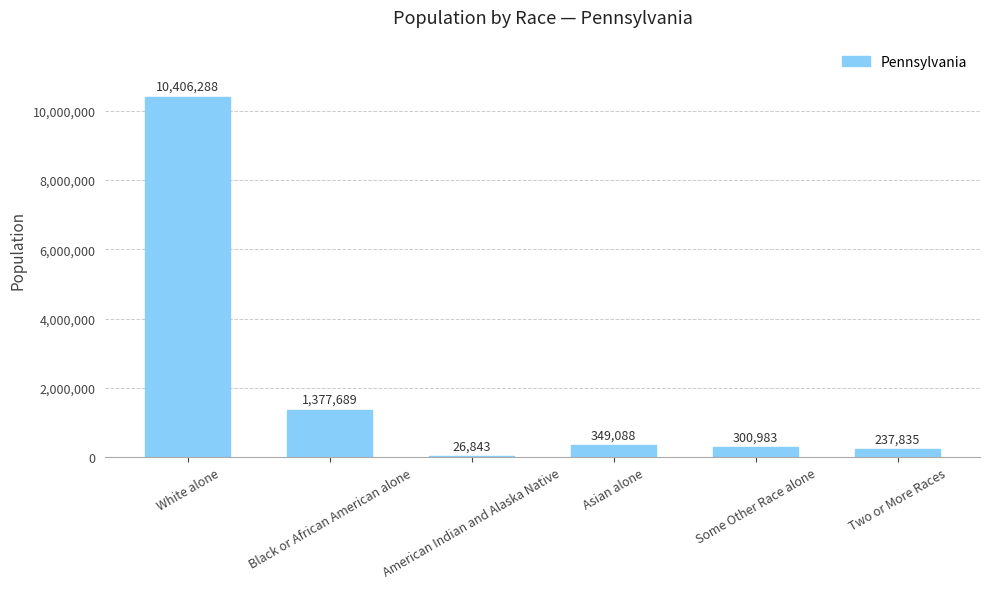

Does the chart contain stacked bars?

No